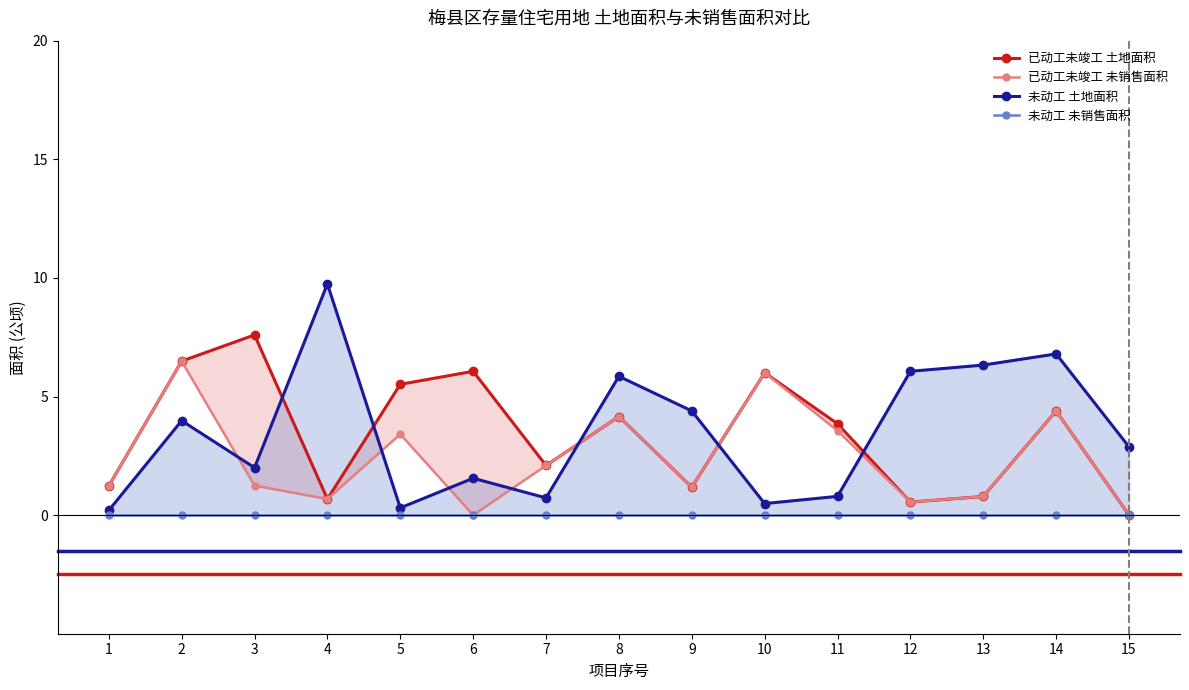

What is the sum of all 已动工未竣工 未销售面积 values?

35.8